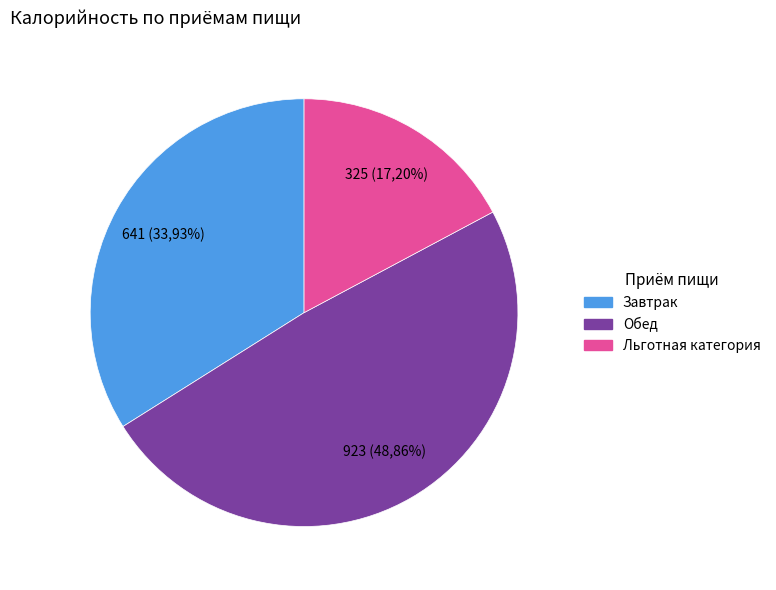

Rank the categories by value from lowest to highest.

Льготная категория, Завтрак, Обед